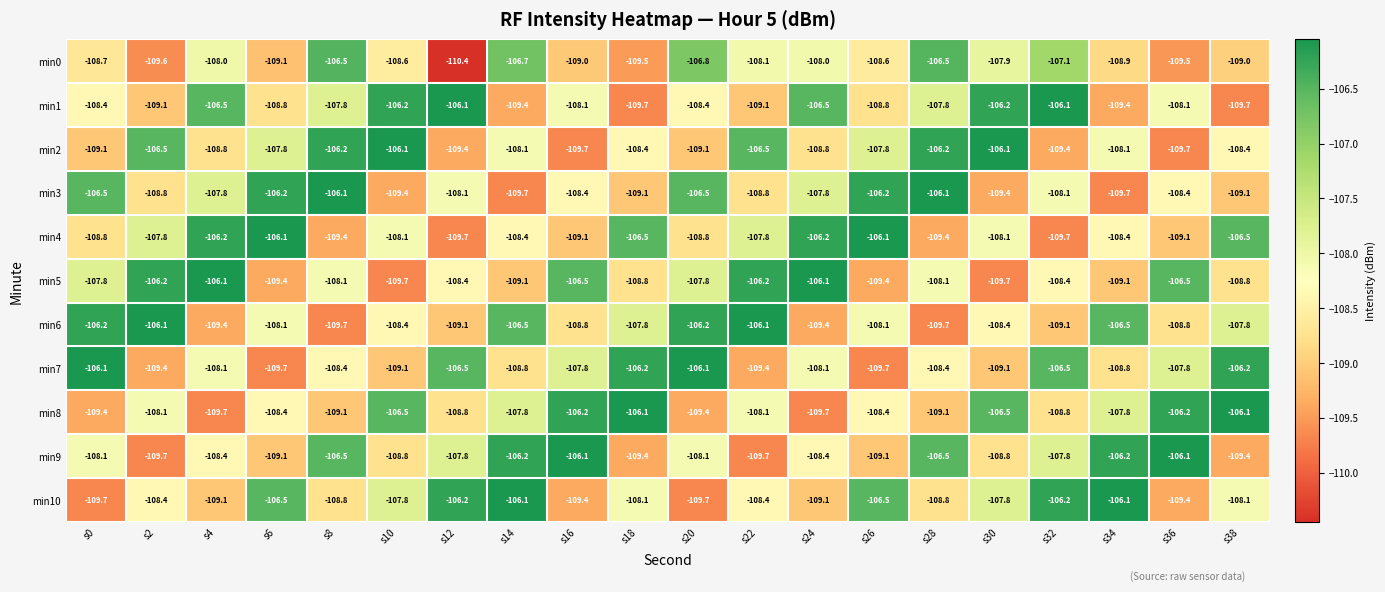

Is the value of min1 at s14 greater than the value of min5 at s18?

No